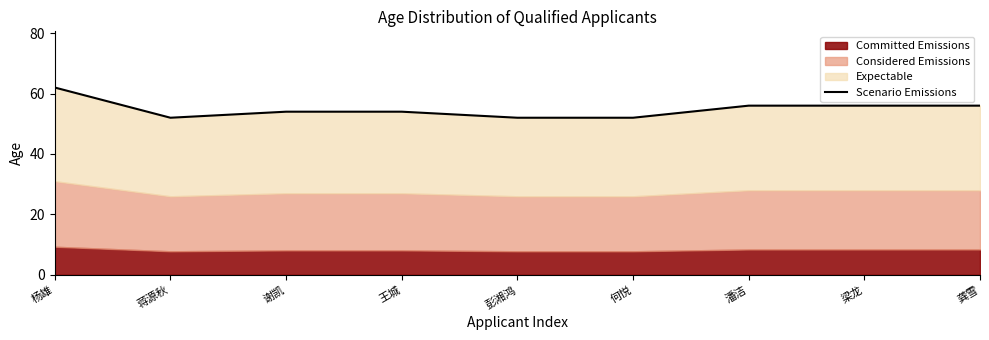

What is the ratio of the value at 王城 to the value at 彭湘鸿?

1.0